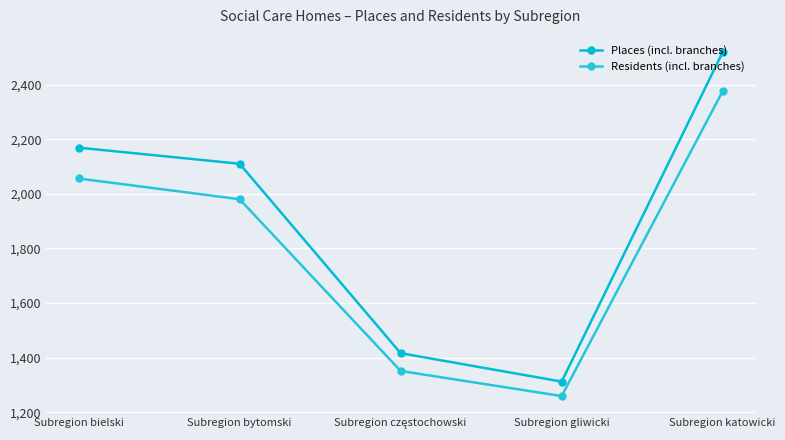

True or false: Places (incl. branches) and Residents (incl. branches) intersect in this chart.

False